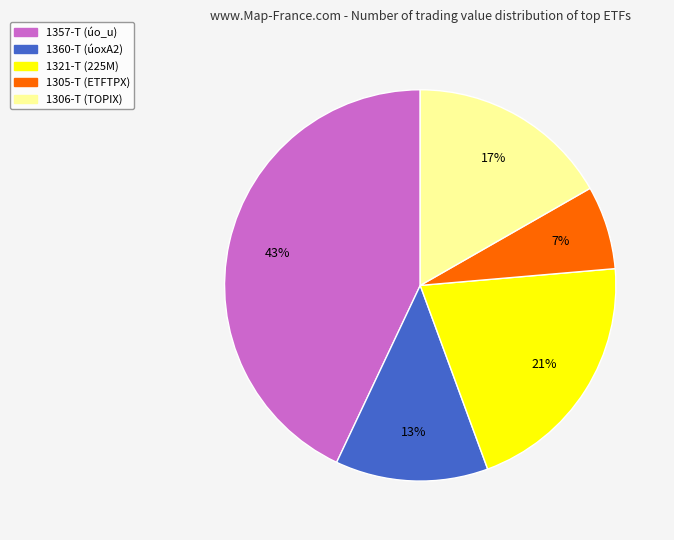

To the nearest percent, what is the average slice percentage?

20%